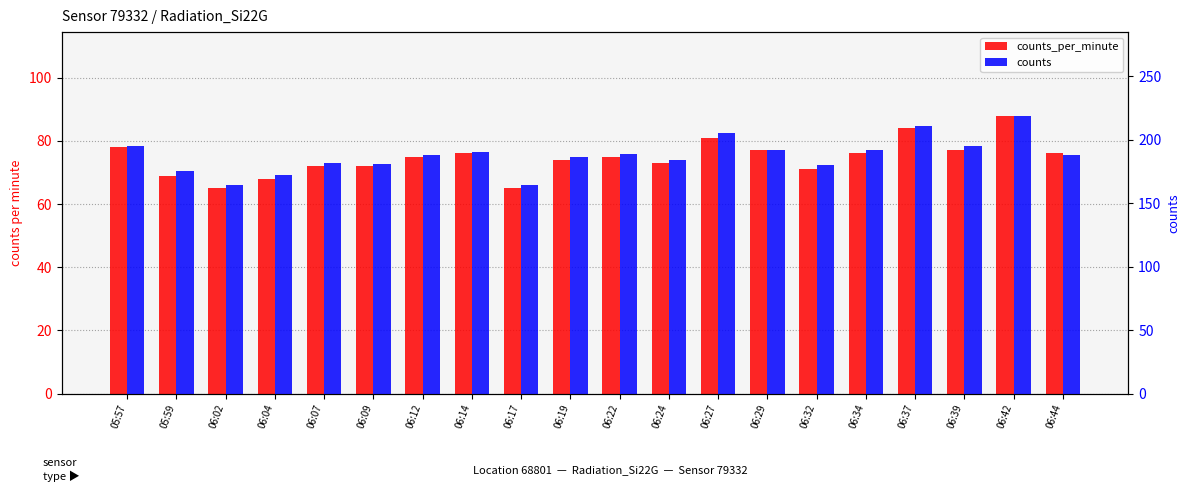

What is the value of the counts_per_minute bar at the 17th from the left?

84